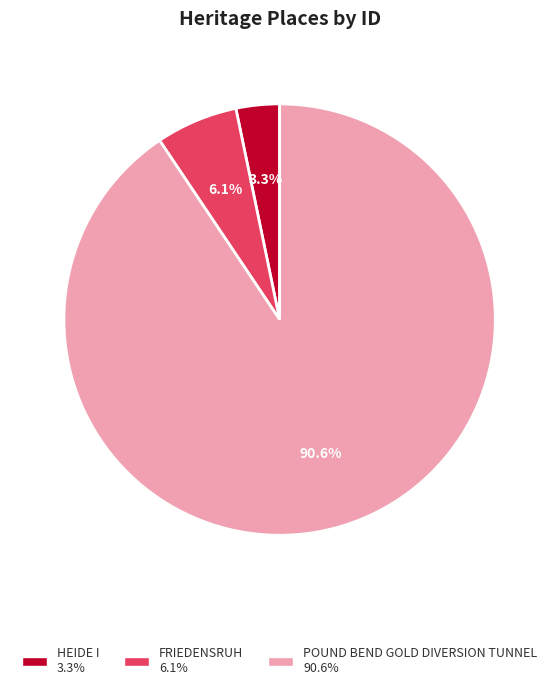

The POUND BEND GOLD DIVERSION TUNNEL slice represents 96% of the pie. True or false?

False